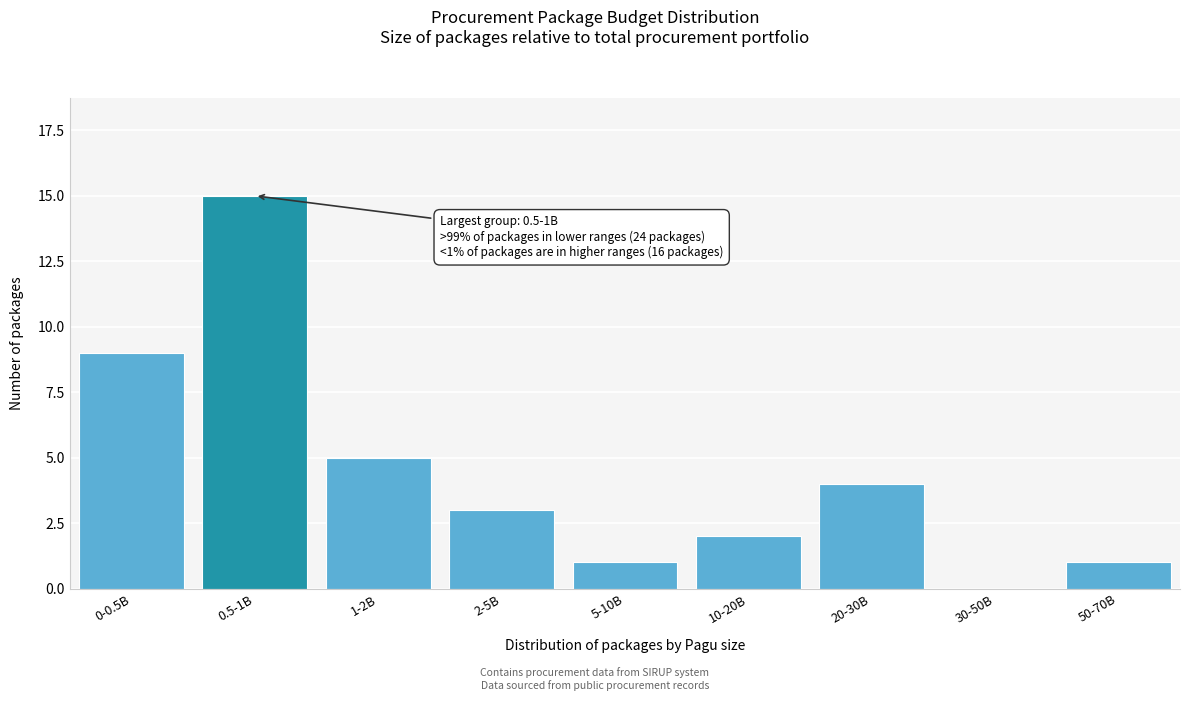

Reading left to right, transcribe all the data shown in this chart.

0-0.5B=9	0.5-1B=15	1-2B=5	2-5B=3	5-10B=1	10-20B=2	20-30B=4	30-50B=0	50-70B=1